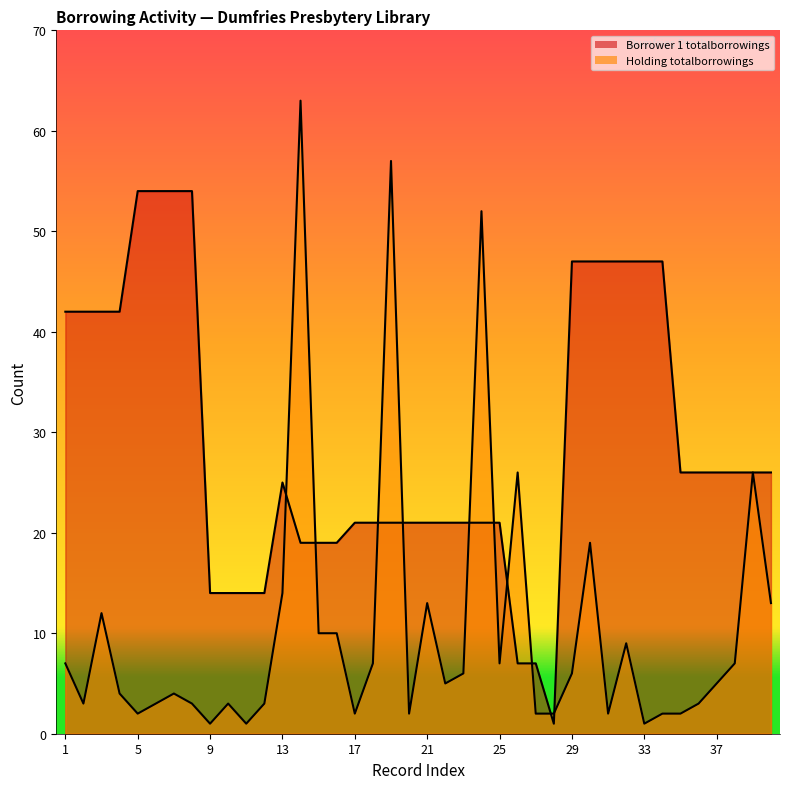

Reading left to right, extract all data points from this chart.

Borrower 1 totalborrowings: 42	42	42	42	54	54	54	54	14	14	14	14	25	19	19	19	21	21	21	21	21	21	21	21	21	7	7	1	47	47	47	47	47	47	26	26	26	26	26	26
Holding totalborrowings: 7	3	12	4	2	3	4	3	1	3	1	3	14	63	10	10	2	7	57	2	13	5	6	52	7	26	2	2	6	19	2	9	1	2	2	3	5	7	26	13